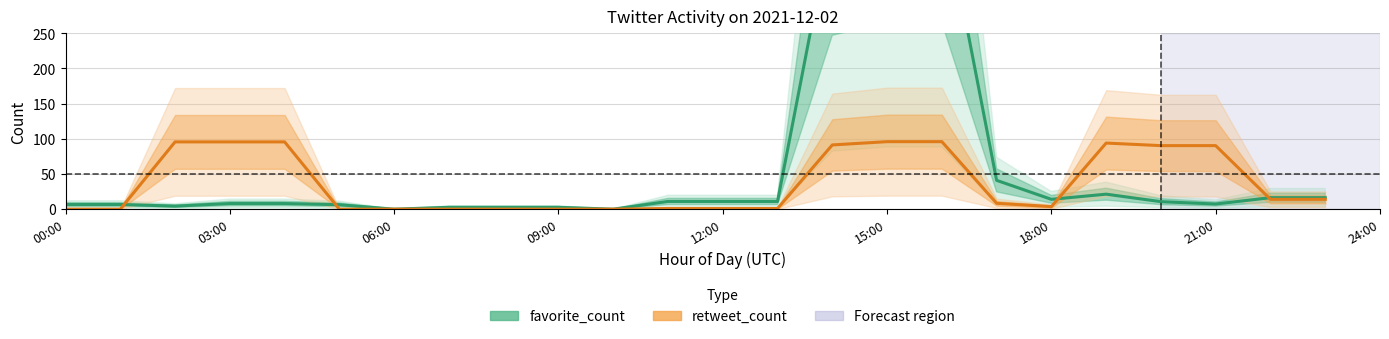

Where is favorite_count nearest to the value 221?

17